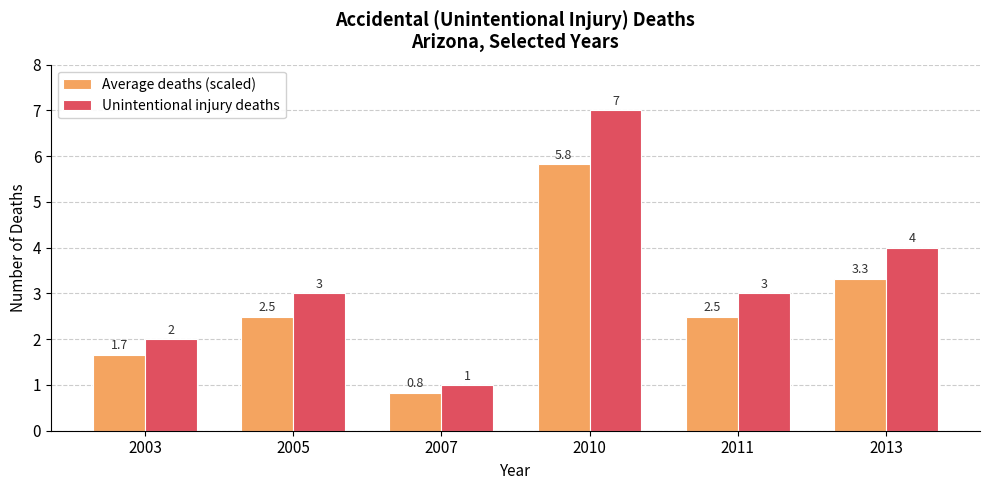

The Unintentional injury deaths series shows 4.5 at 2005. True or false?

False